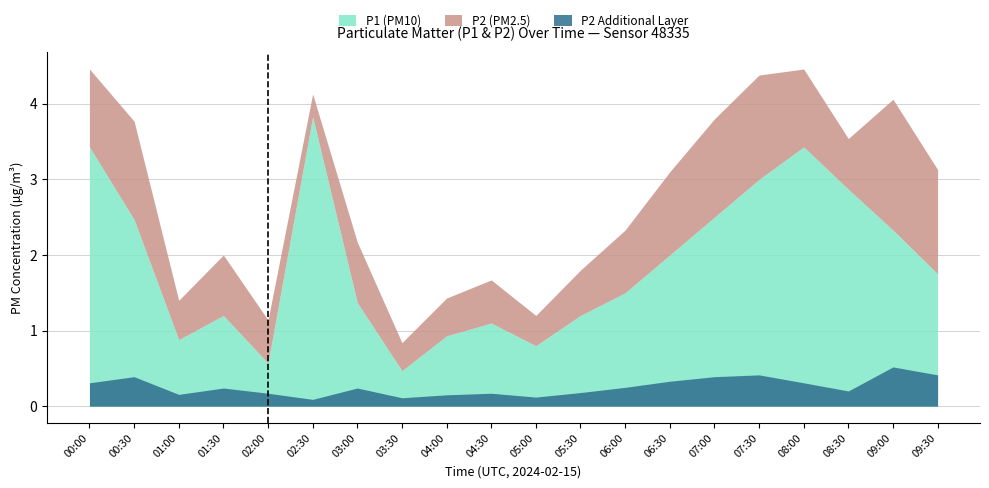

What is the value of the 9th point from the left?

0.9